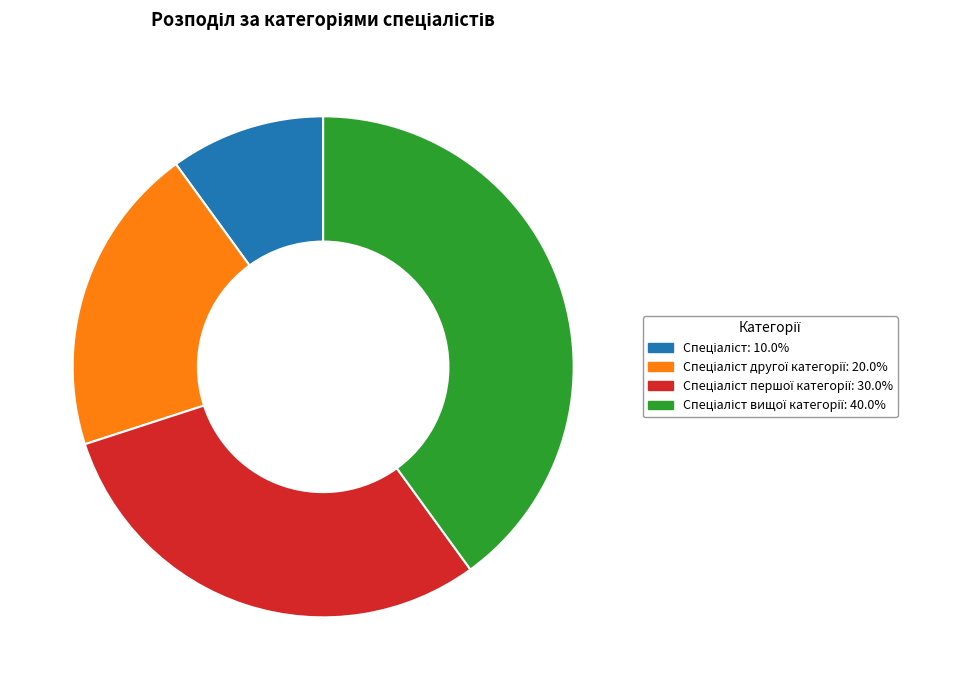

Is there any slice that represents more than half of the pie?

No